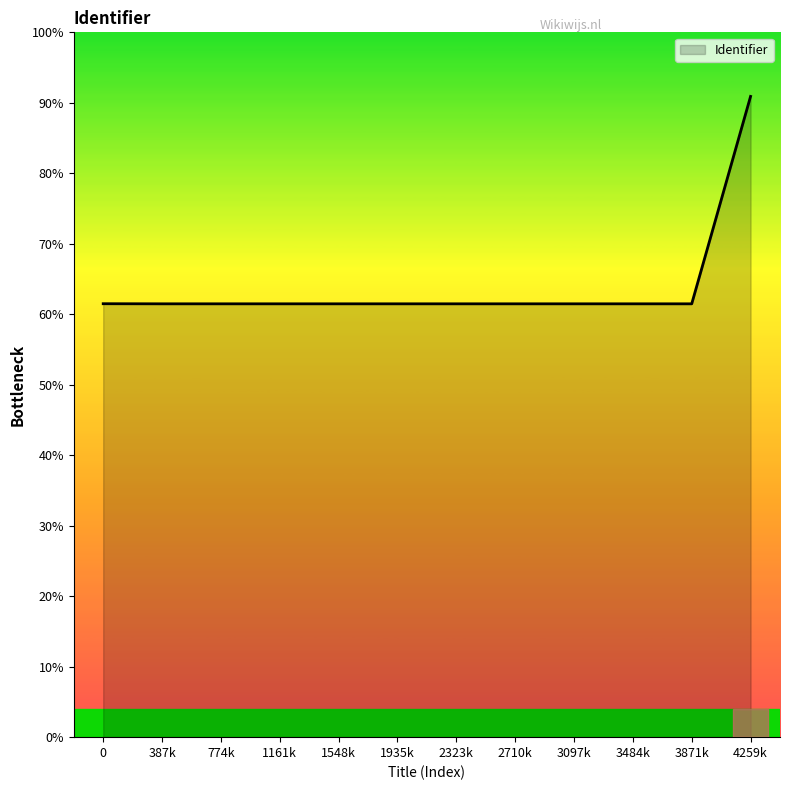

Is this an area chart (filled region under the line)?

Yes